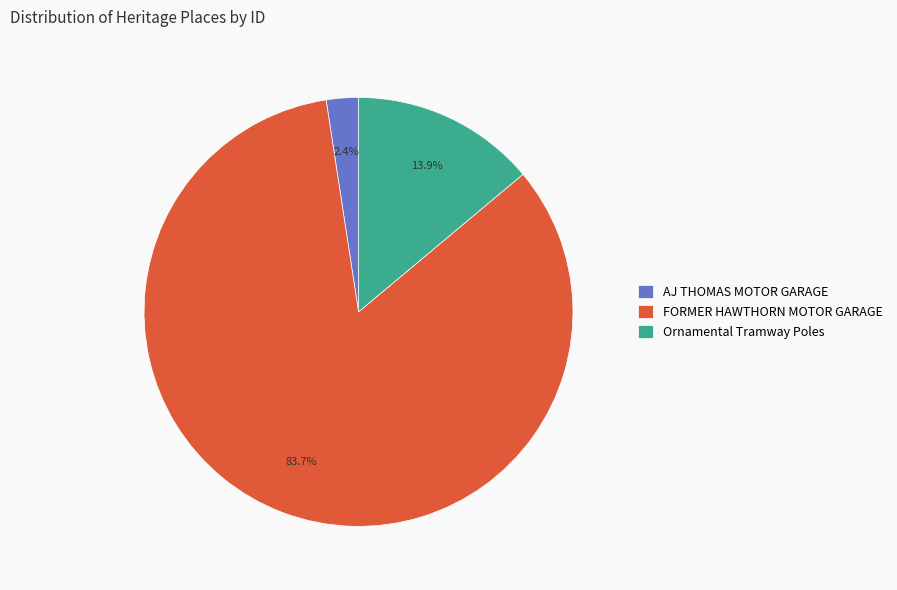

True or false: AJ THOMAS MOTOR GARAGE accounts for 2% of the total.

True